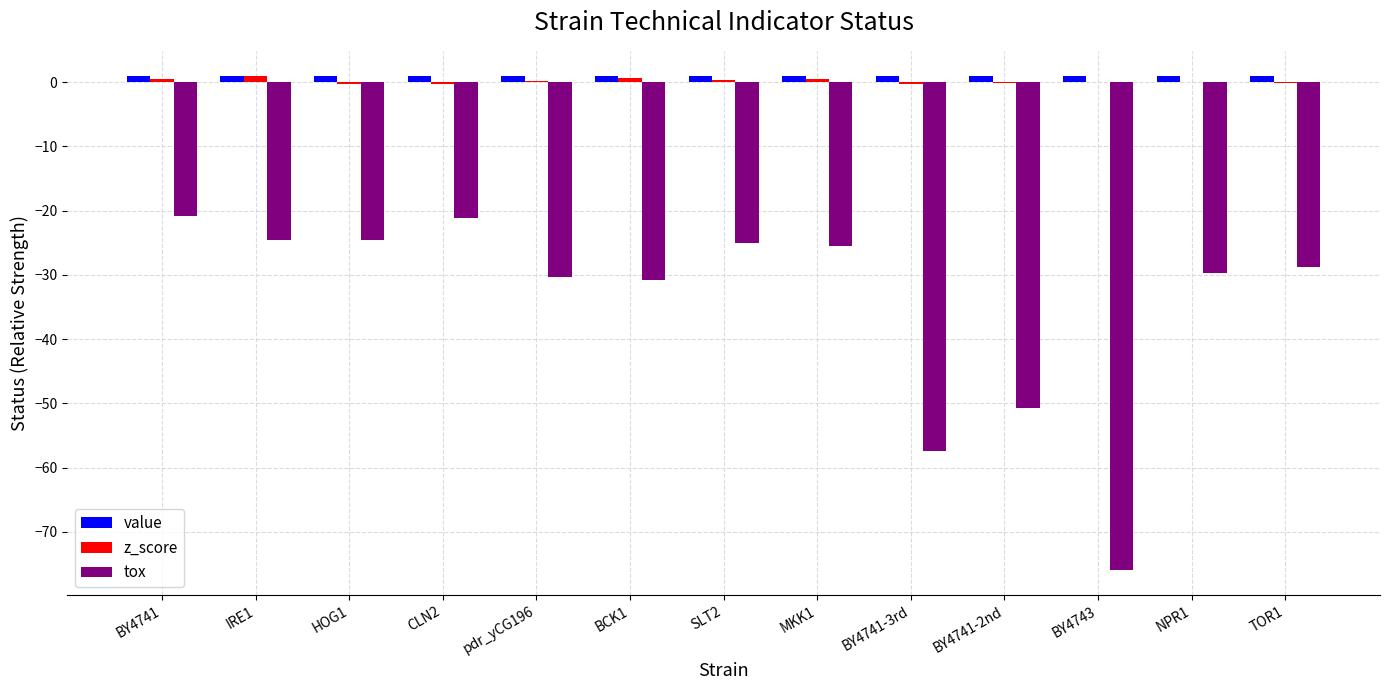

What is the average value of the z_score series?

0.2